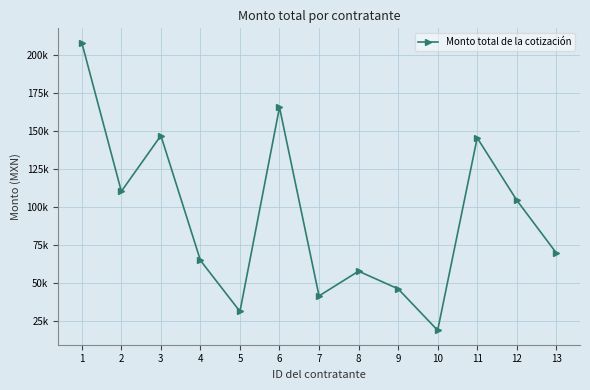

Rank the categories by value from highest to lowest.

1, 6, 3, 11, 2, 12, 13, 4, 8, 9, 7, 5, 10